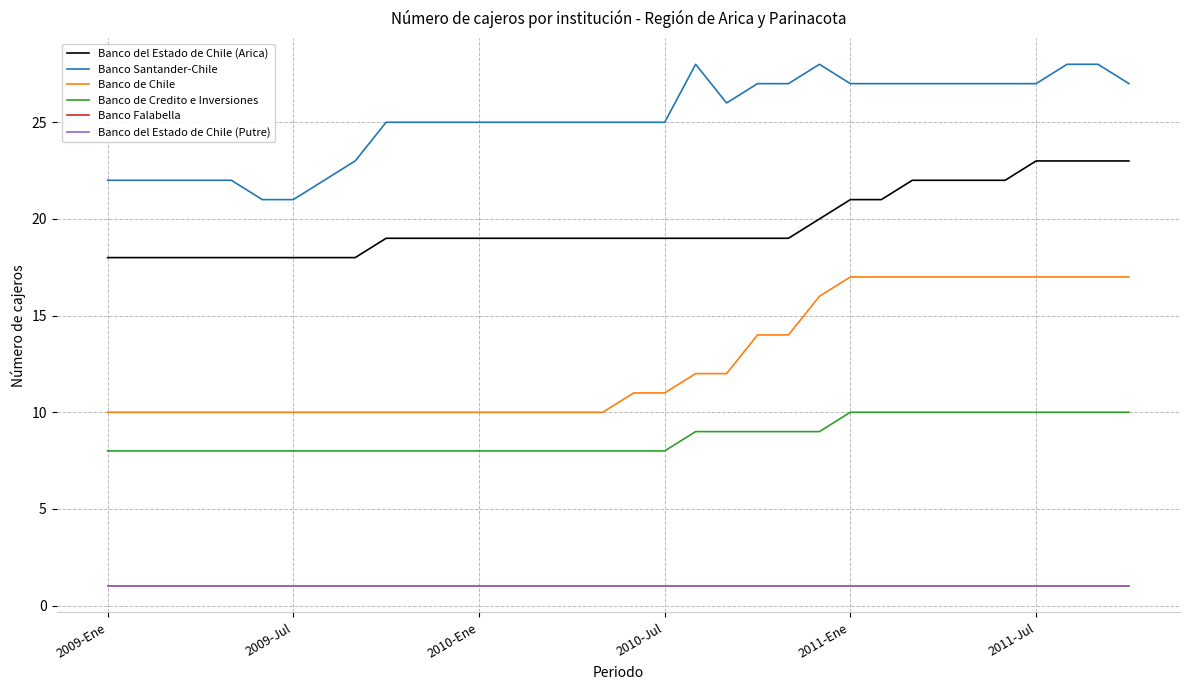

What is the difference between the second highest and second lowest values in the Banco Santander-Chile series?

7